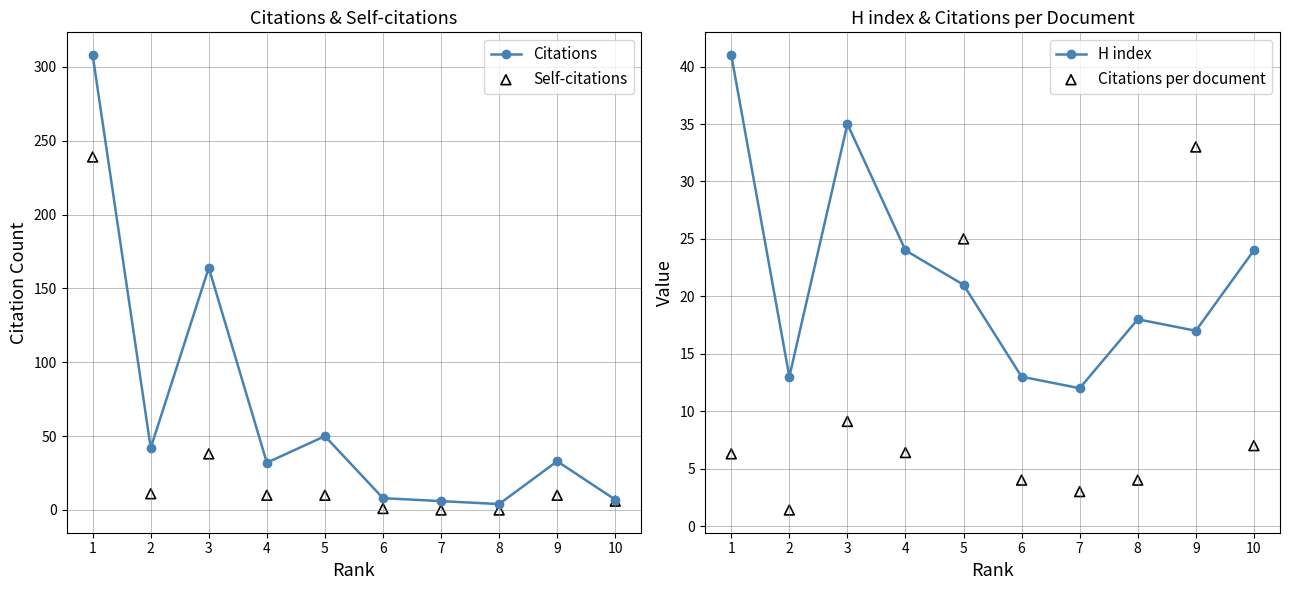

Is the value of Citations at 8 greater than the value of Citations per document at 3?

No